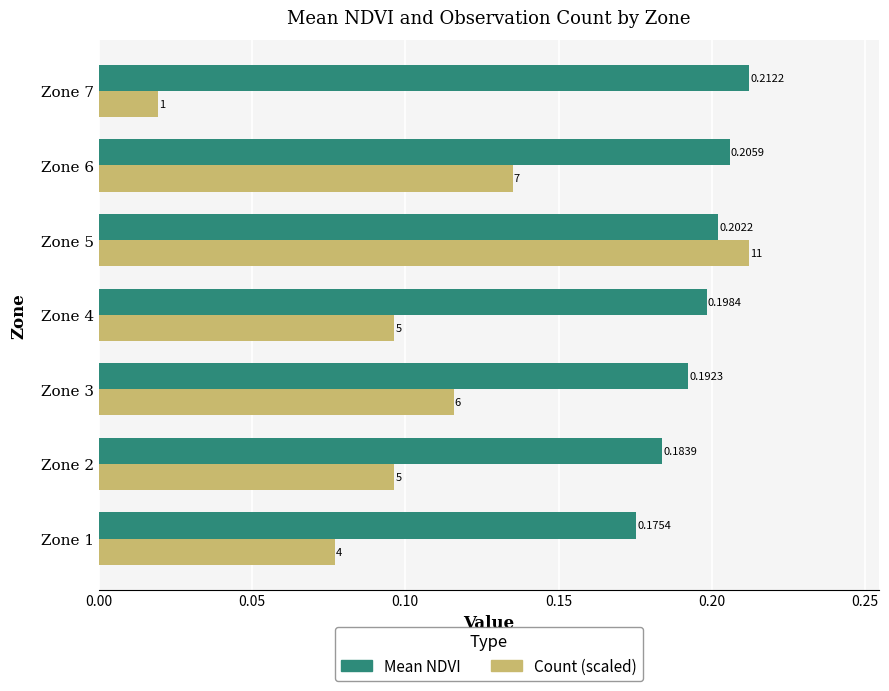

Rank the series by their average value, from highest to lowest.

Mean NDVI, Count (scaled)